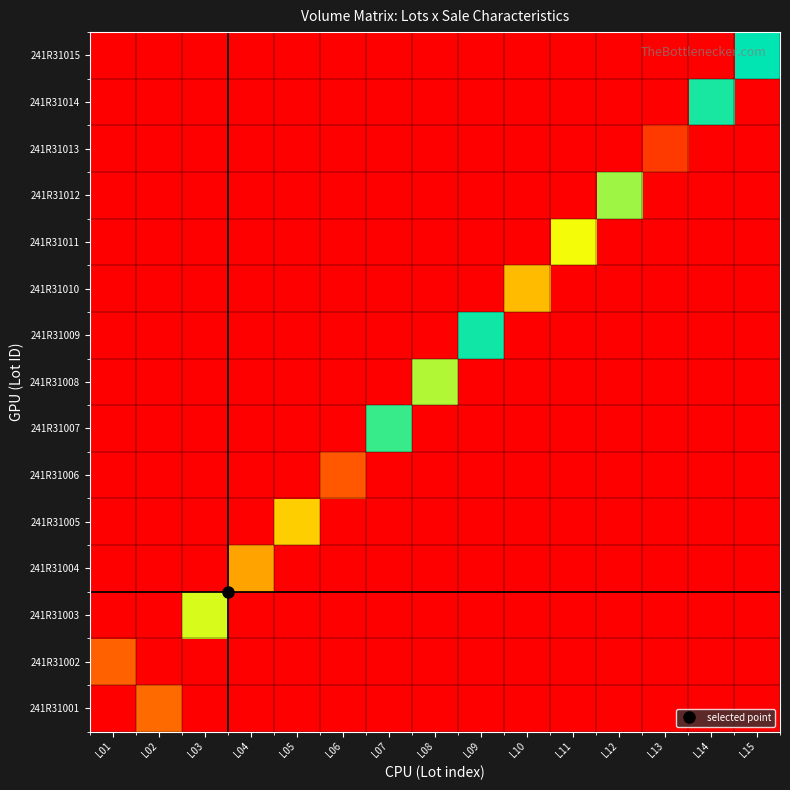

Reading right to left, list all the values displayed in this chart.

241R31001: L15=0	L14=0	L13=0	L12=0	L11=0	L10=0	L09=0	L08=0	L07=0	L06=0	L05=0	L04=0	L03=0	L02=636	L01=0
241R31002: L15=0	L14=0	L13=0	L12=0	L11=0	L10=0	L09=0	L08=0	L07=0	L06=0	L05=0	L04=0	L03=0	L02=0	L01=578
241R31003: L15=0	L14=0	L13=0	L12=0	L11=0	L10=0	L09=0	L08=0	L07=0	L06=0	L05=0	L04=0	L03=1643	L02=0	L01=0
241R31004: L15=0	L14=0	L13=0	L12=0	L11=0	L10=0	L09=0	L08=0	L07=0	L06=0	L05=0	L04=980	L03=0	L02=0	L01=0
241R31005: L15=0	L14=0	L13=0	L12=0	L11=0	L10=0	L09=0	L08=0	L07=0	L06=0	L05=1234	L04=0	L03=0	L02=0	L01=0
241R31006: L15=0	L14=0	L13=0	L12=0	L11=0	L10=0	L09=0	L08=0	L07=0	L06=529	L05=0	L04=0	L03=0	L02=0	L01=0
241R31007: L15=0	L14=0	L13=0	L12=0	L11=0	L10=0	L09=0	L08=0	L07=2117	L06=0	L05=0	L04=0	L03=0	L02=0	L01=0
241R31008: L15=0	L14=0	L13=0	L12=0	L11=0	L10=0	L09=0	L08=1753	L07=0	L06=0	L05=0	L04=0	L03=0	L02=0	L01=0
241R31009: L15=0	L14=0	L13=0	L12=0	L11=0	L10=0	L09=2235	L08=0	L07=0	L06=0	L05=0	L04=0	L03=0	L02=0	L01=0
241R31010: L15=0	L14=0	L13=0	L12=0	L11=0	L10=1118	L09=0	L08=0	L07=0	L06=0	L05=0	L04=0	L03=0	L02=0	L01=0
241R31011: L15=0	L14=0	L13=0	L12=0	L11=1556	L10=0	L09=0	L08=0	L07=0	L06=0	L05=0	L04=0	L03=0	L02=0	L01=0
241R31012: L15=0	L14=0	L13=0	L12=1809	L11=0	L10=0	L09=0	L08=0	L07=0	L06=0	L05=0	L04=0	L03=0	L02=0	L01=0
241R31013: L15=0	L14=0	L13=351	L12=0	L11=0	L10=0	L09=0	L08=0	L07=0	L06=0	L05=0	L04=0	L03=0	L02=0	L01=0
241R31014: L15=0	L14=2214	L13=0	L12=0	L11=0	L10=0	L09=0	L08=0	L07=0	L06=0	L05=0	L04=0	L03=0	L02=0	L01=0
241R31015: L15=2286	L14=0	L13=0	L12=0	L11=0	L10=0	L09=0	L08=0	L07=0	L06=0	L05=0	L04=0	L03=0	L02=0	L01=0